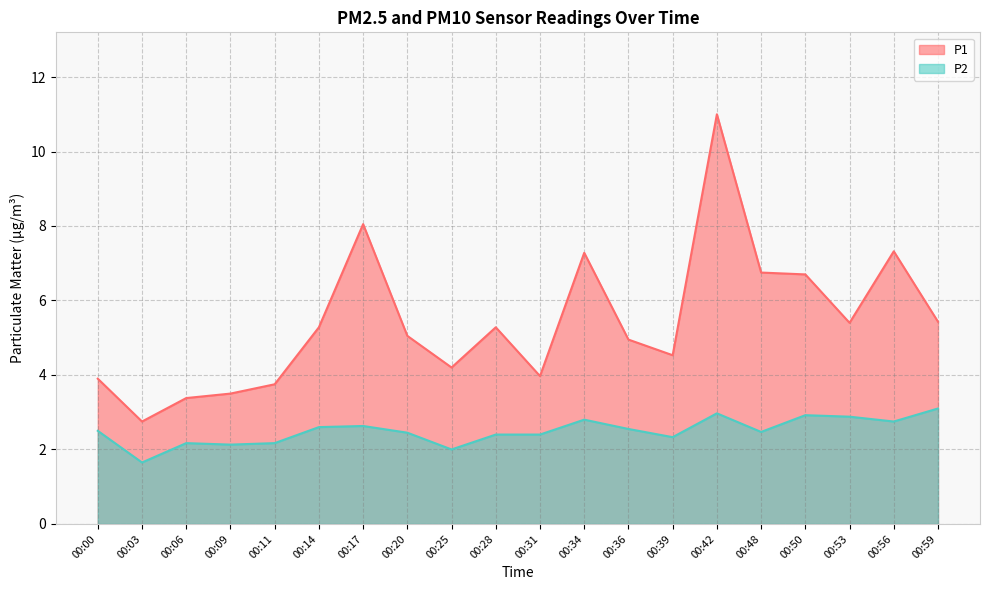

At how many categories does at least one series exceed 9?

1